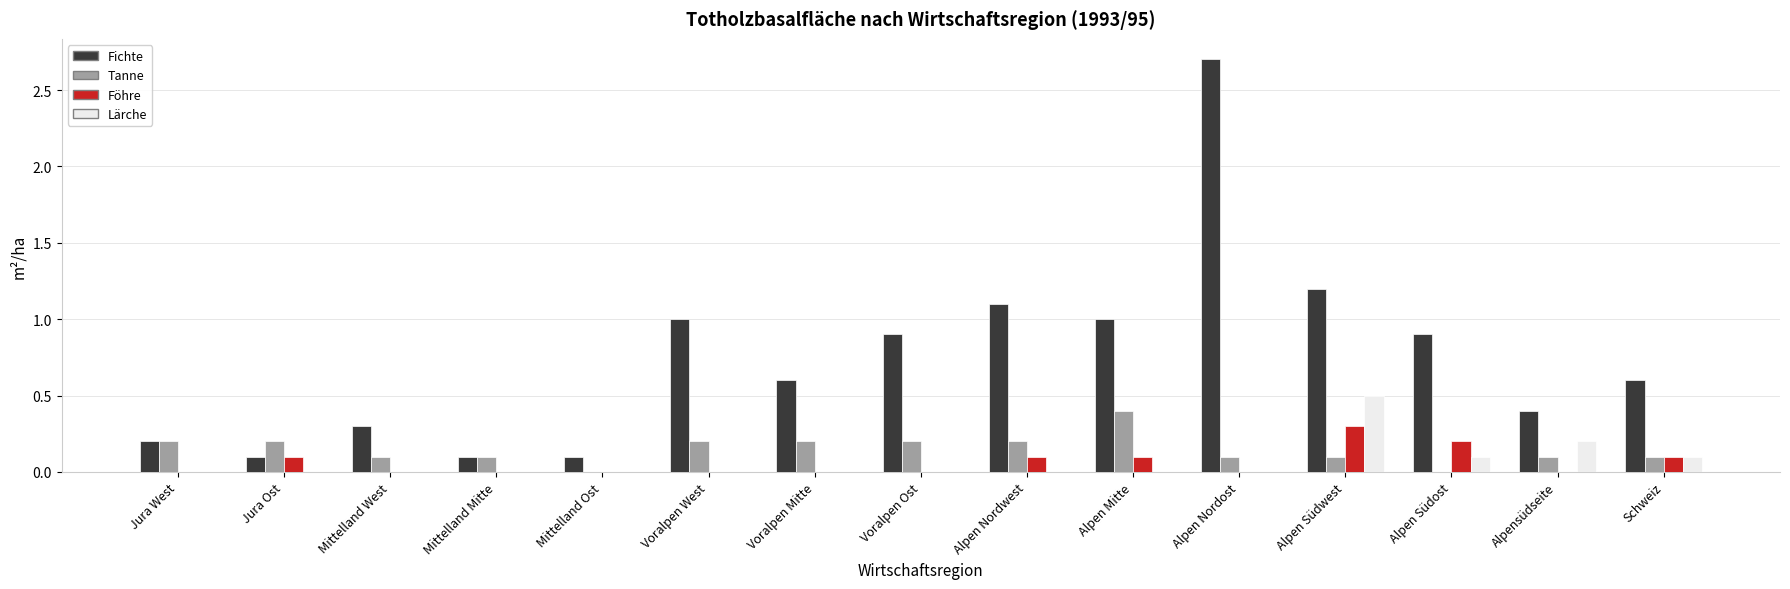

Does the chart contain stacked bars?

No